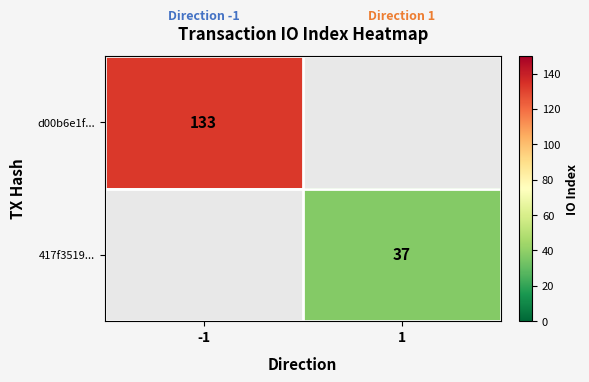

At how many categories does at least one series exceed 76?

1